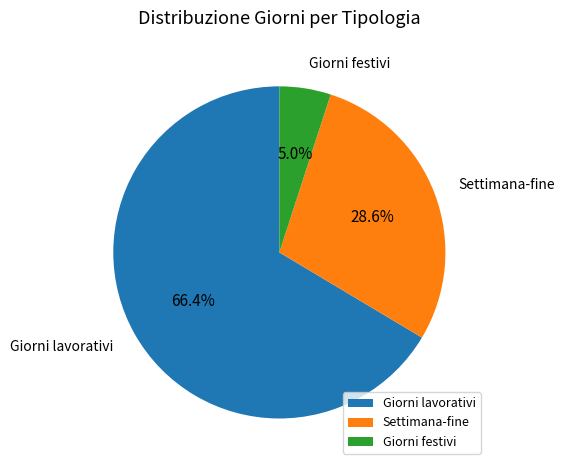

Is there any slice that represents more than half of the pie?

Yes